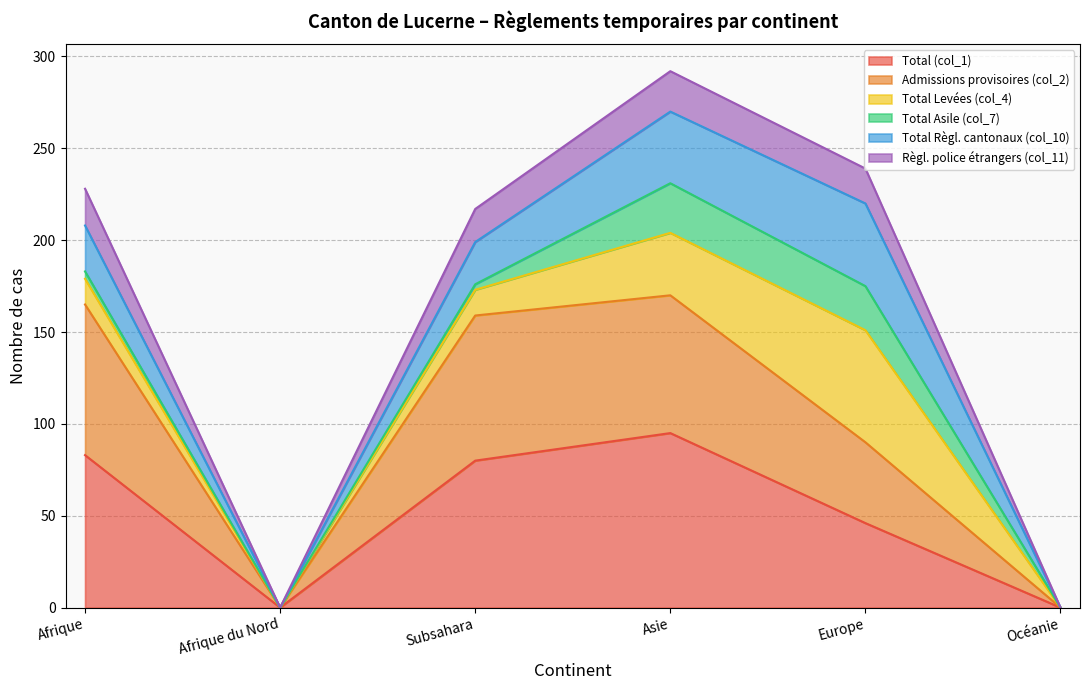

True or false: Règl. police étrangers (col_11) and Total (col_1) intersect in this chart.

False